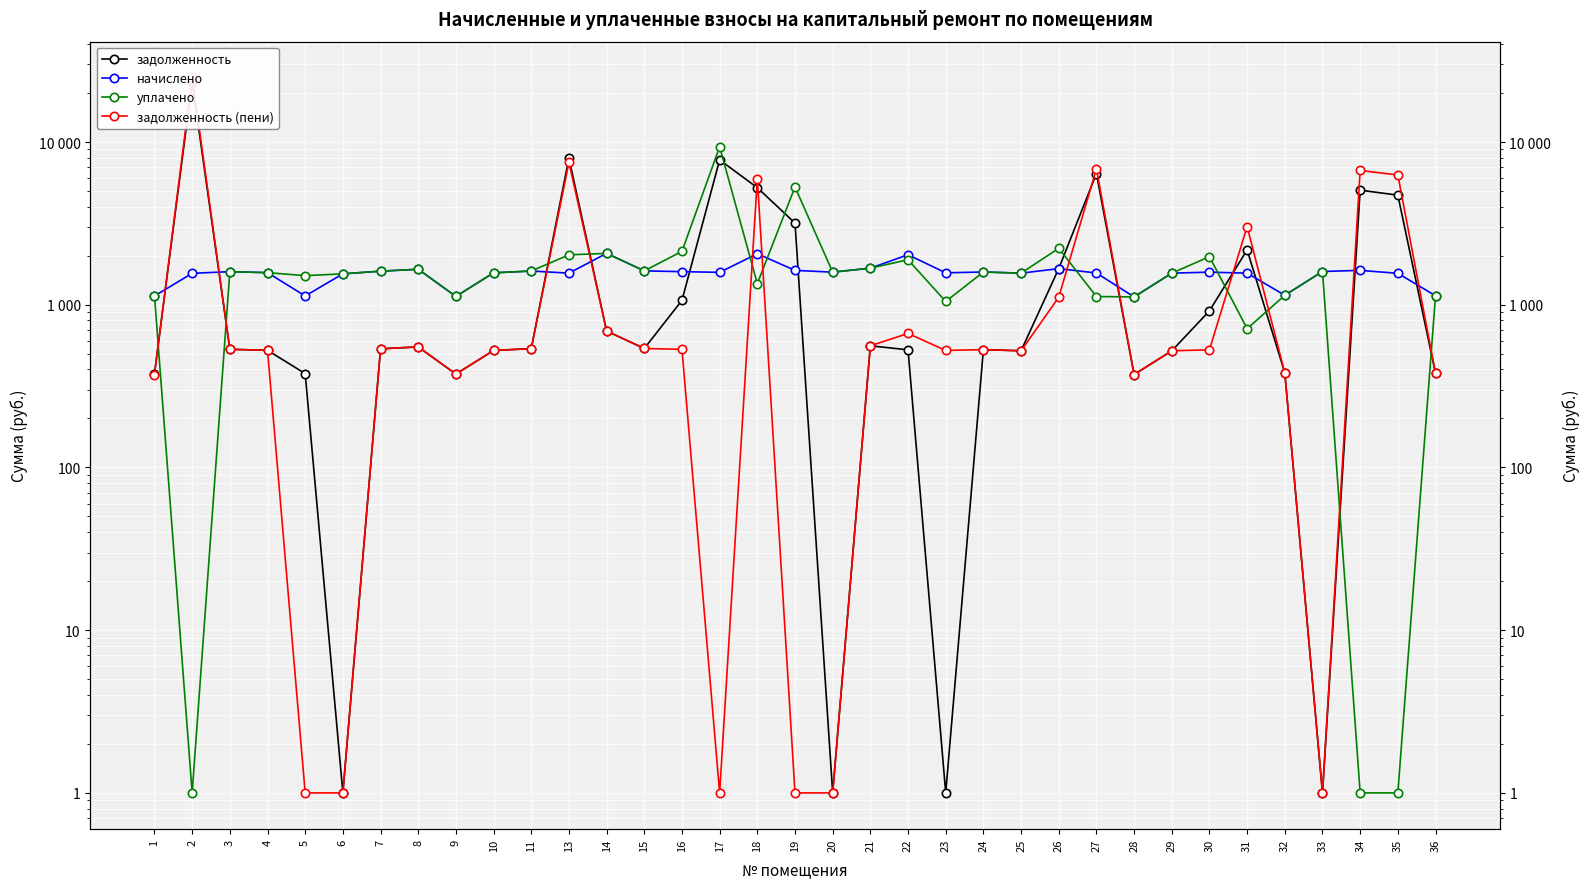

What is the smallest value displayed?

1.0